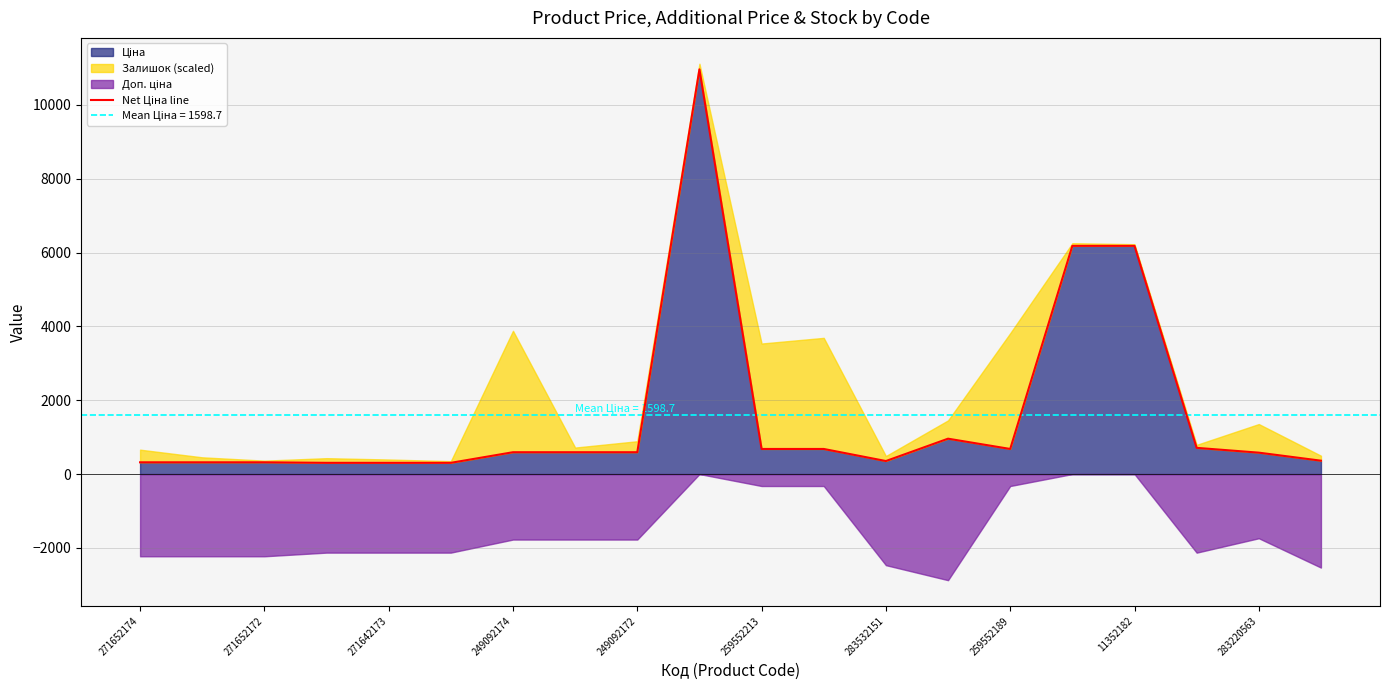

What is the value of the 13th point from the left?

352.6